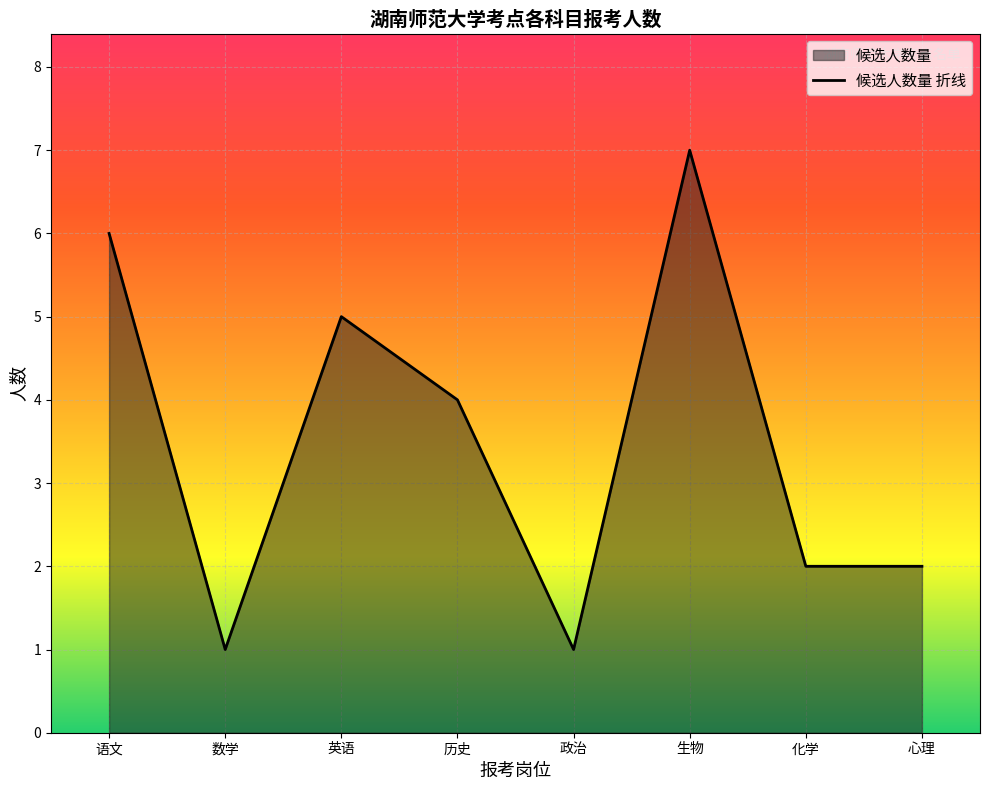

Is it true that the value at 历史 is 4?

True